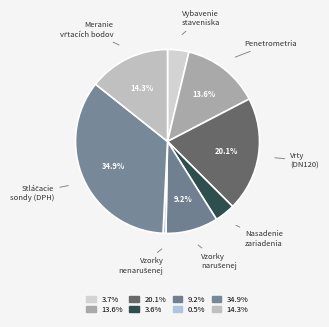

Which category has the biggest portion of the pie?

Vykonávanie stláčacích sond (DPH)